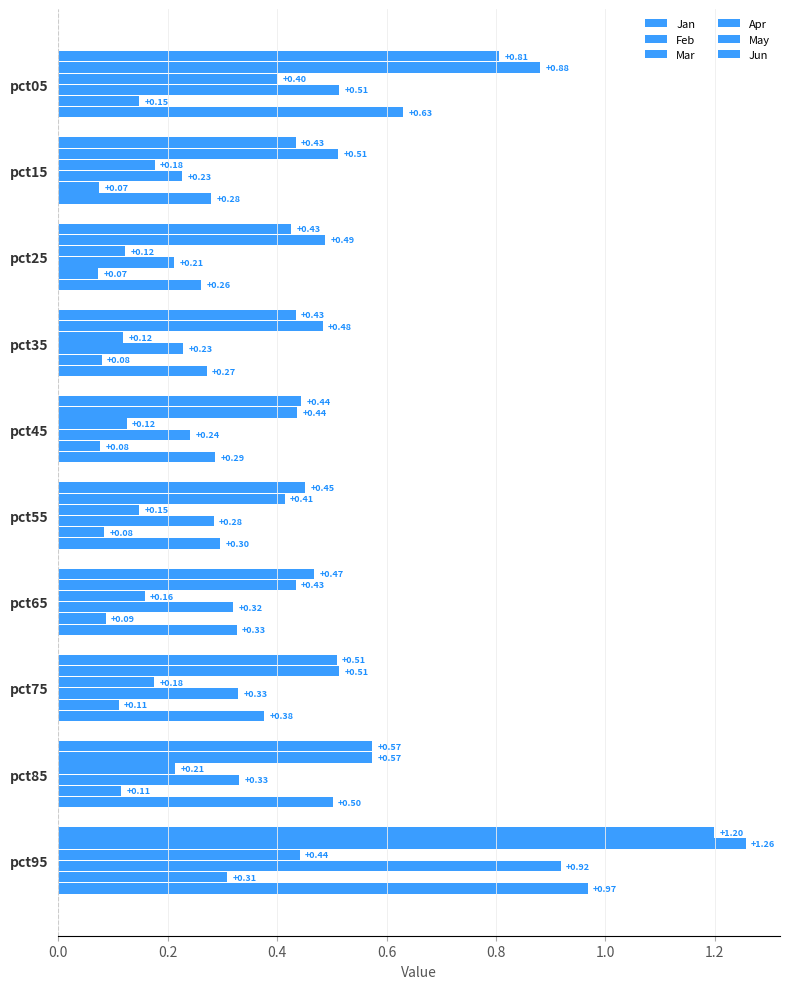

How many categories are shown in the chart?

10